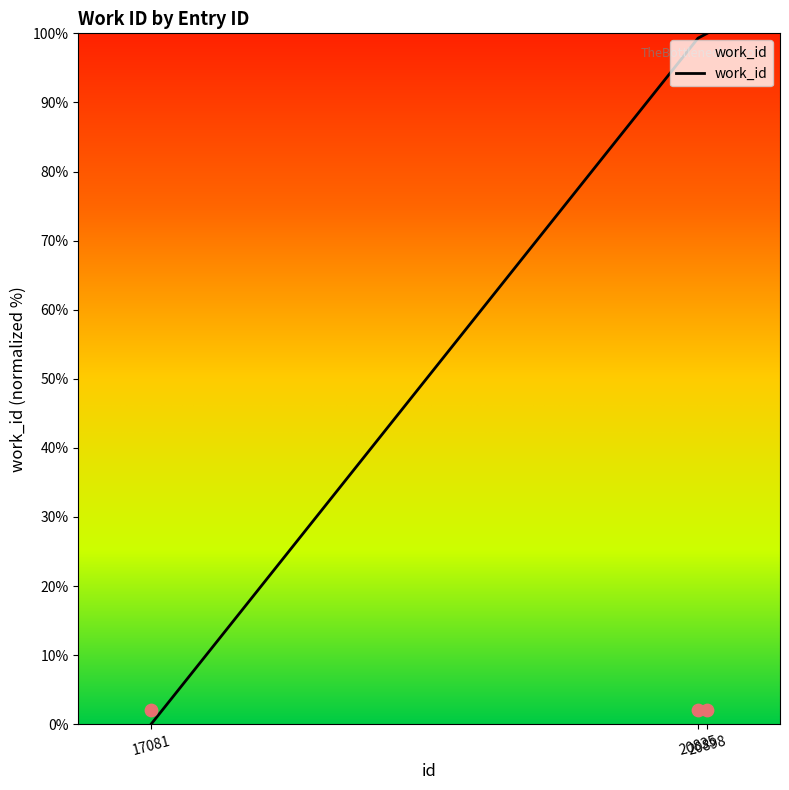

What is the change in value from 17081 to 20898?

+100.0